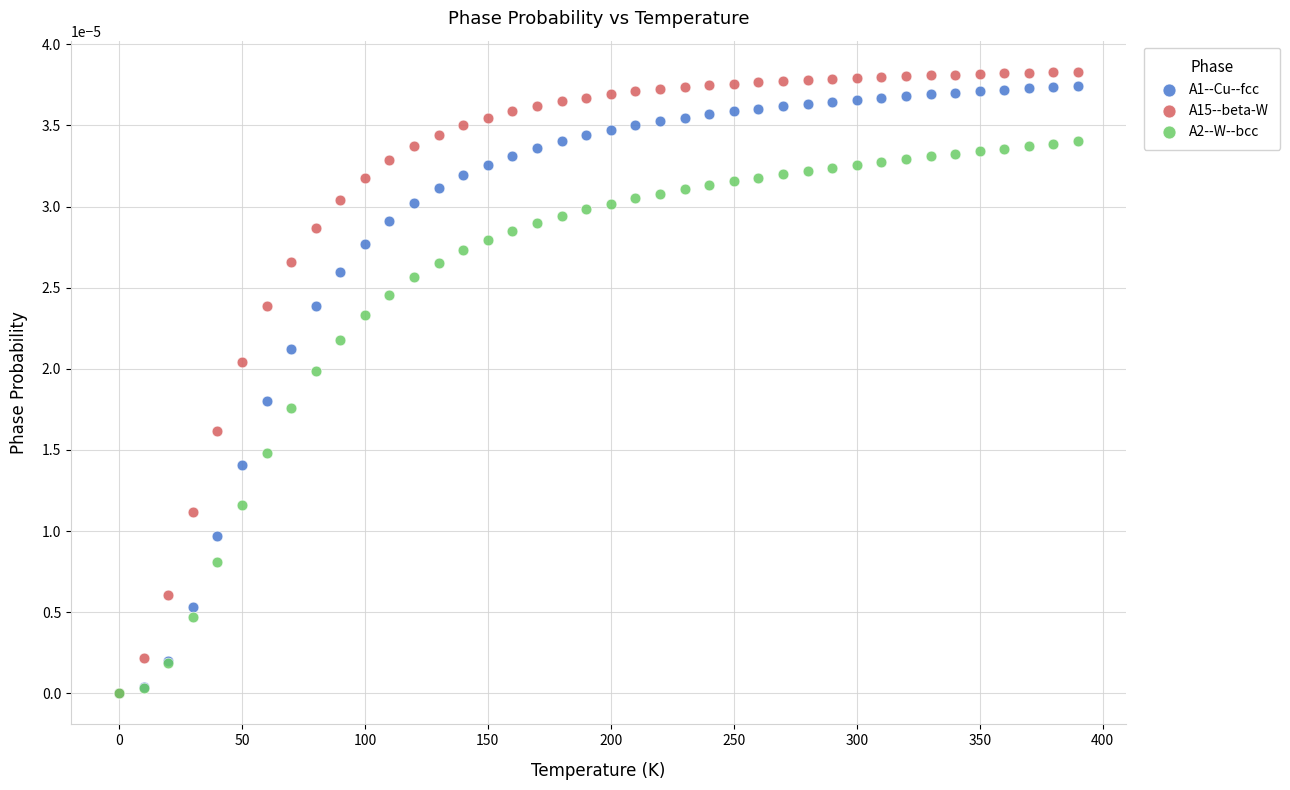

What are all the series names shown in the legend?

A1--Cu--fcc, A15--beta-W, A2--W--bcc